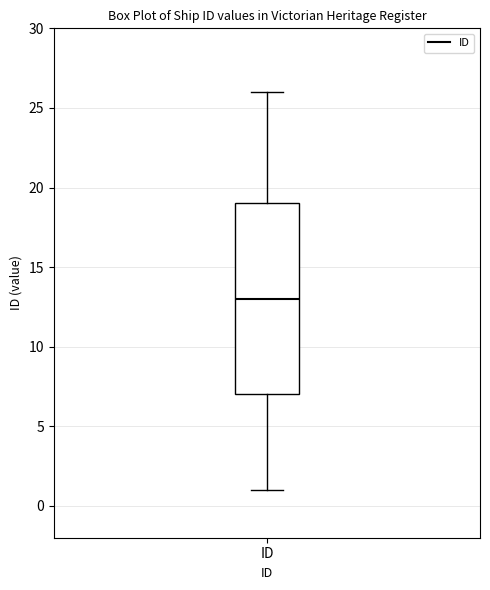

Where does the median line of the box for ID sit on the y-axis? The values are not printed on the chart, so give them approximately, as read against the axis.

13